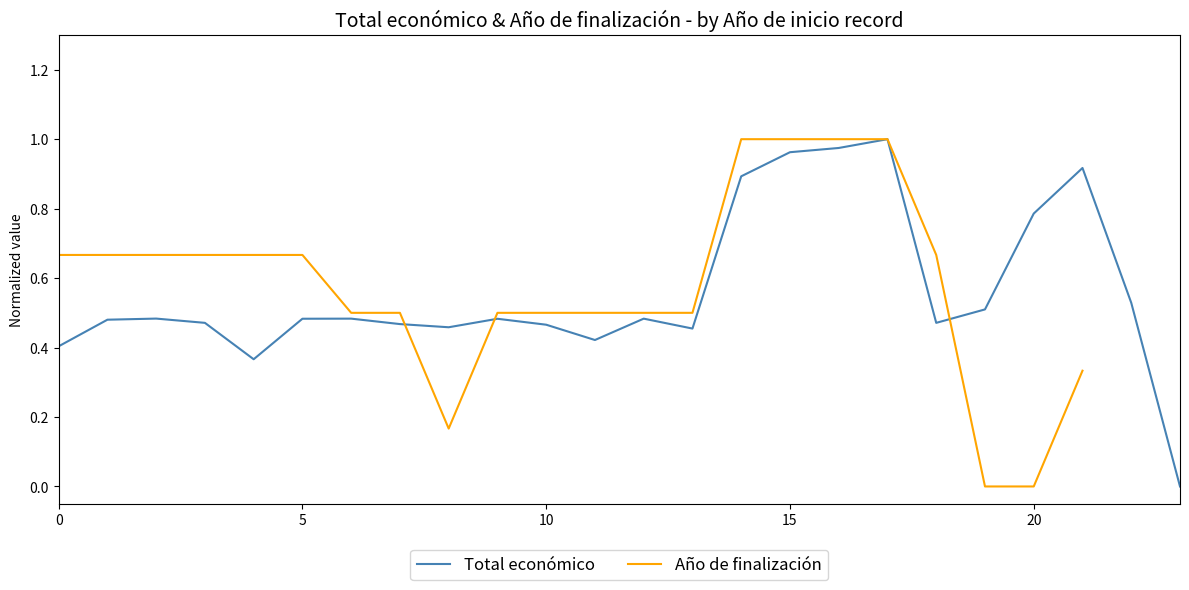

At which category does Año de finalización reach its first local valley?

8